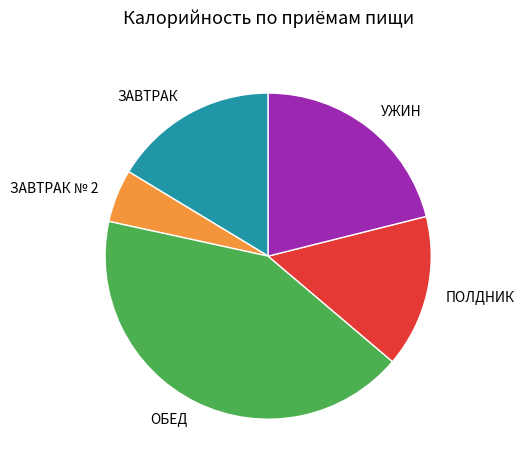

Is the sum of ЗАВТРАК and ЗАВТРАК № 2 greater than half?

No